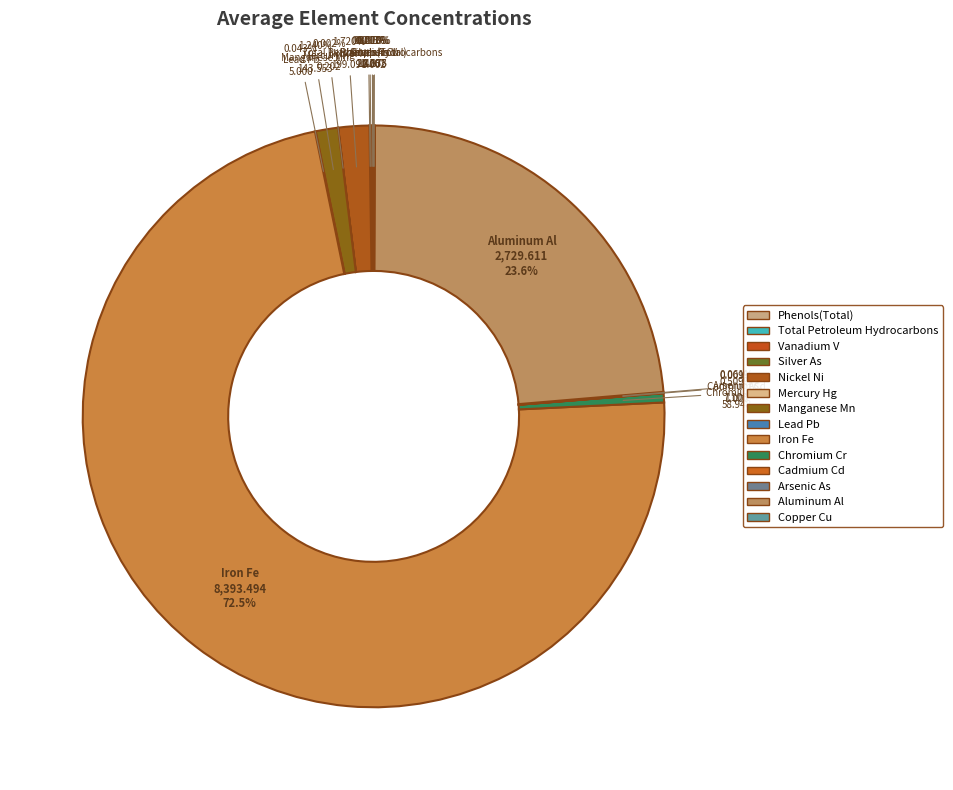

Between Copper Cu and Iron Fe, which is larger?

Iron Fe